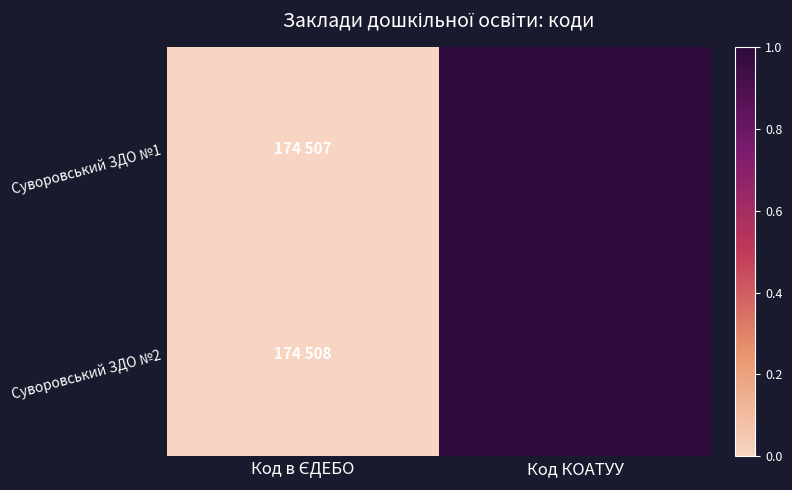

Which series has the largest range (max minus min)?

Суворовський ЗДО №1